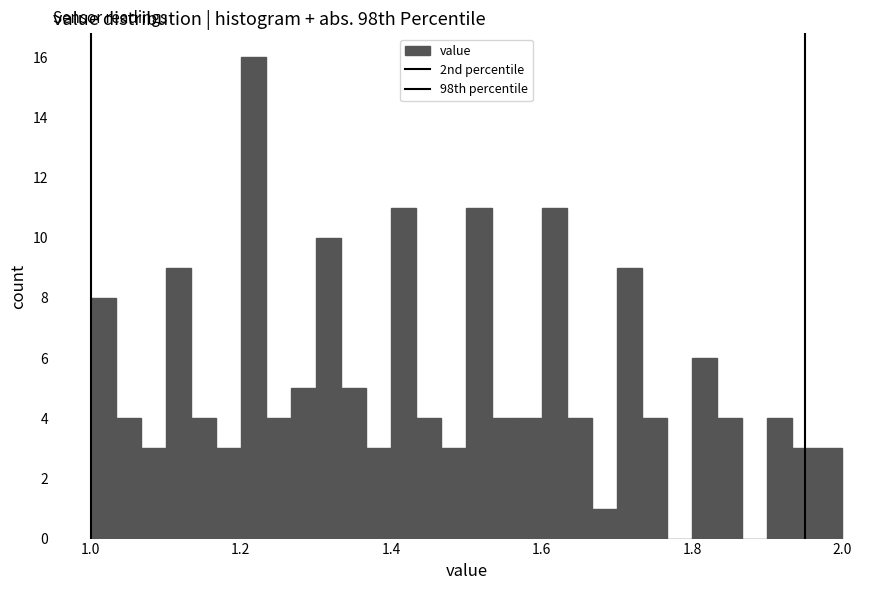

Read against the x-axis, roughly where is the centre of the tallest bar?

1.22